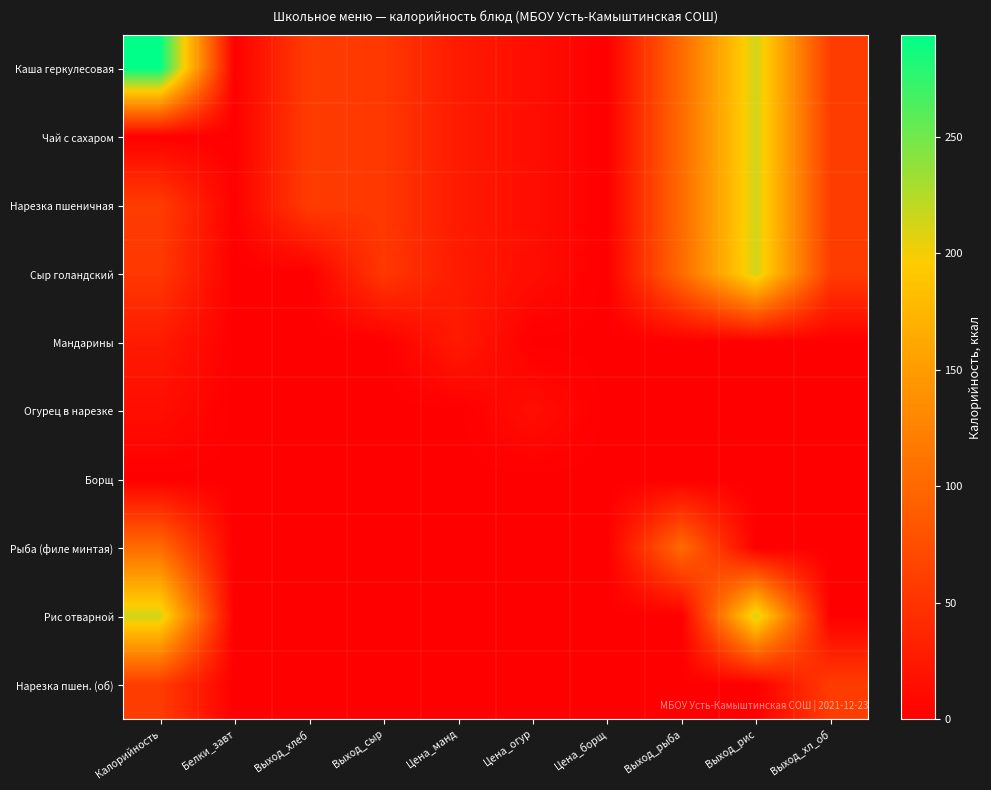

Which series has the largest total across all categories?

Каша геркулесовая